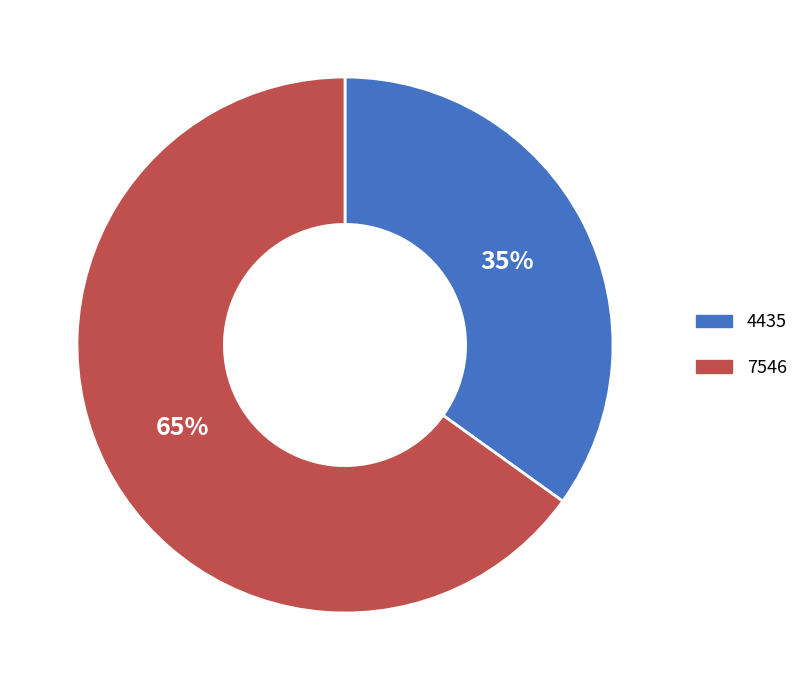

Is it true that 4435 is 35% of the pie?

True